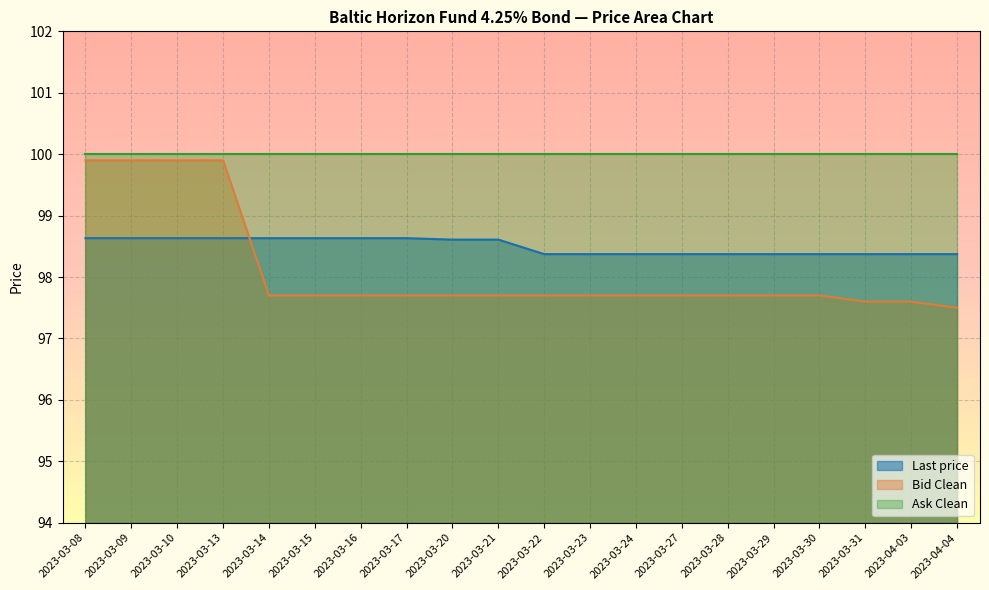

What is the difference between the highest and lowest values at 2023-03-08?

1.4